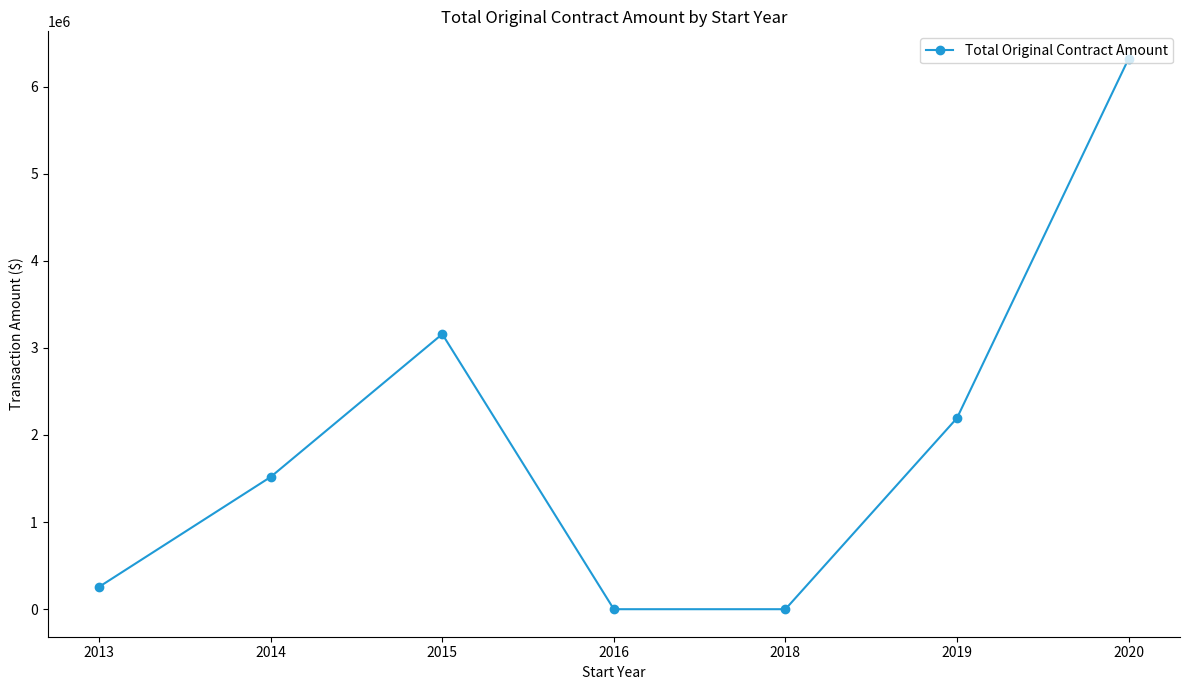

Between 2013 and 2015, which is larger?

2015